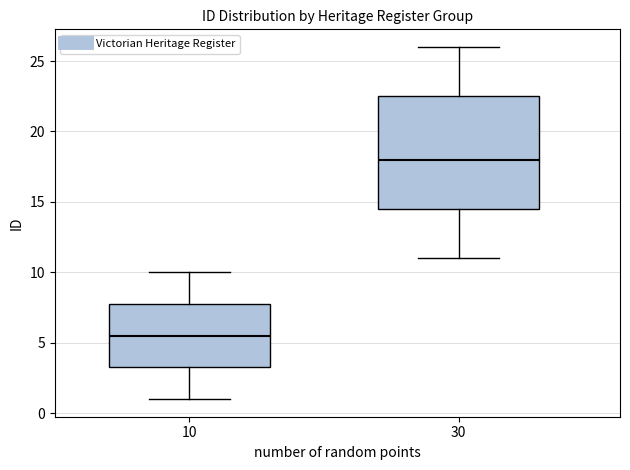

Reading left to right, read every box against the y-axis: the position of its median line, the range the box covers, and the ends of its whiskers. The values are not printed on the chart, so give them approximately, as read against the axis.

10: median 5.5, box 3.5 to 8.0, whiskers 1.0 to 10.0
30: median 18.0, box 14.5 to 22.5, whiskers 11.0 to 26.0